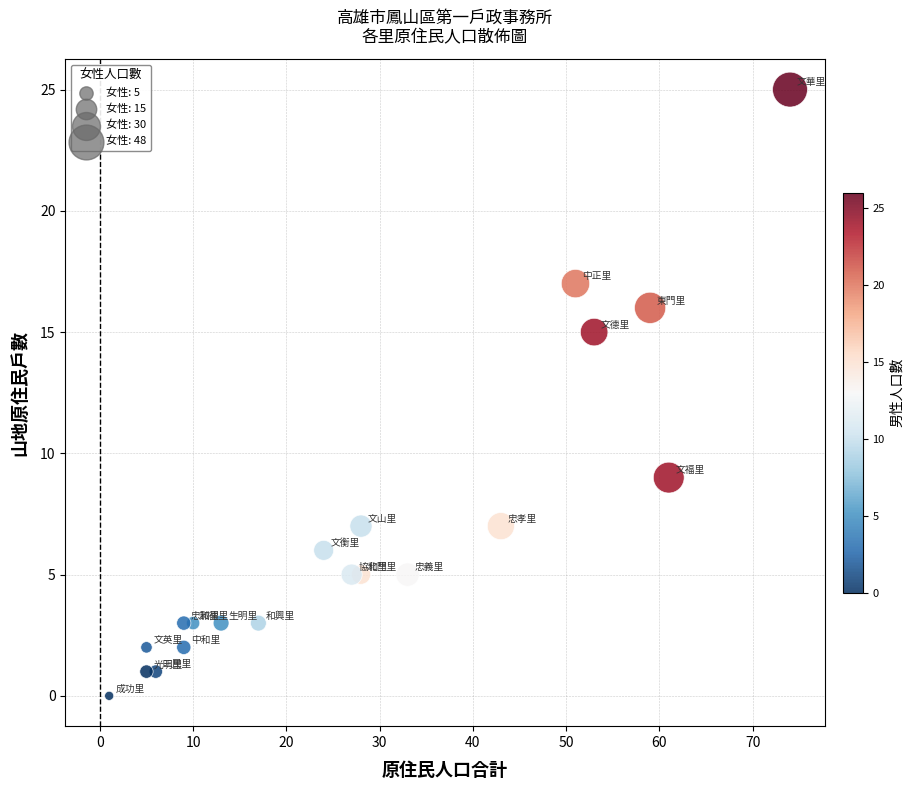

What is the range of X values (max minus min)?

73